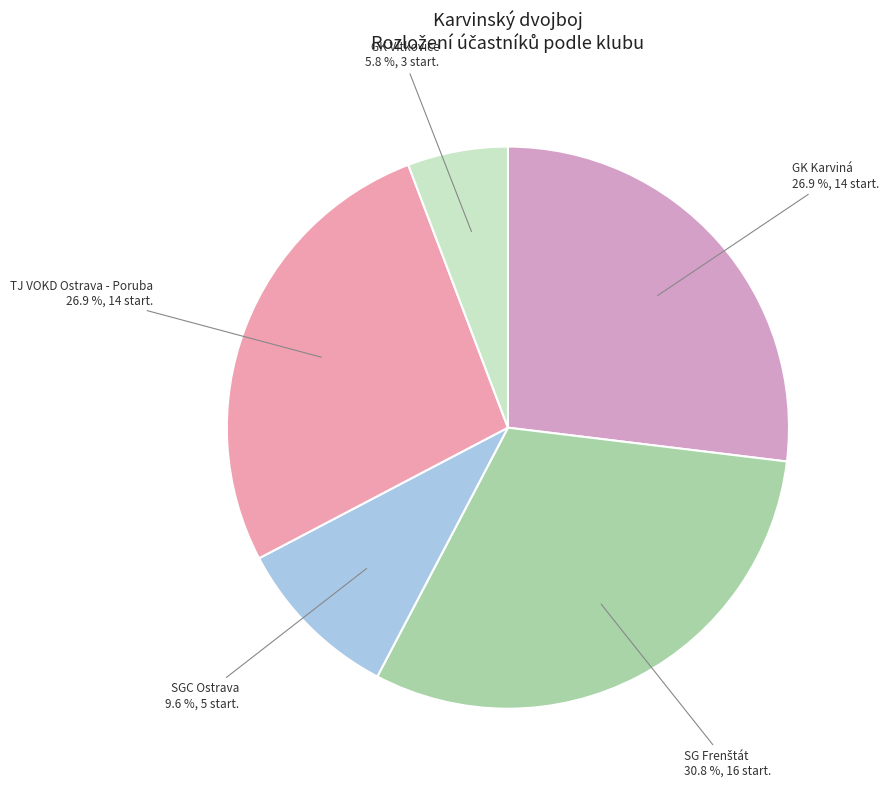

What is the smallest slice in the pie chart?

GK Vítkovice